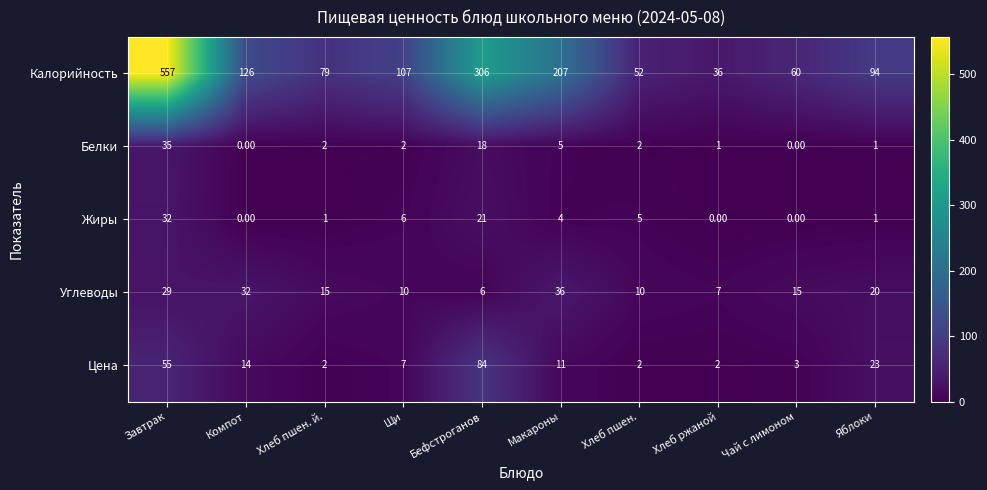

What is the spread (max minus min) of values at Яблоки?

93